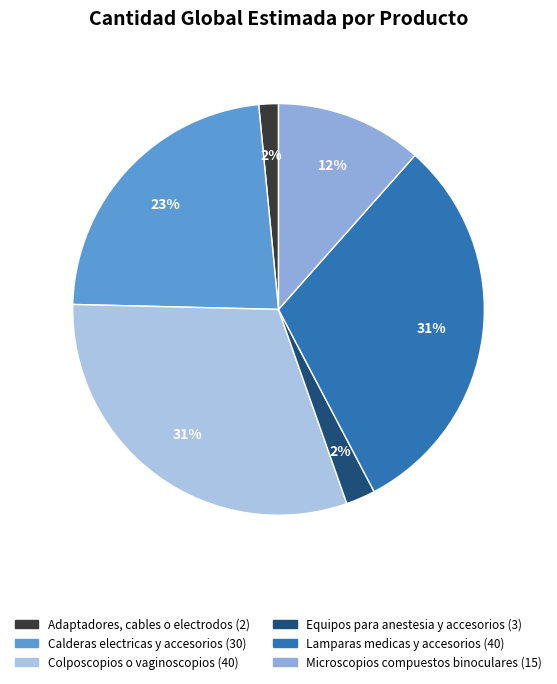

How many segments does this pie chart have?

6